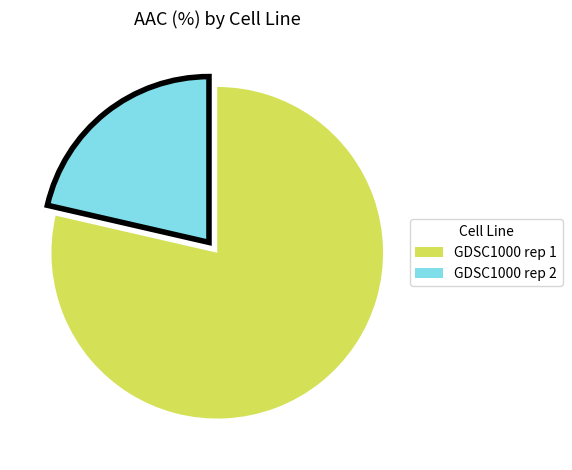

Which slice is the largest?

GDSC1000 rep 1